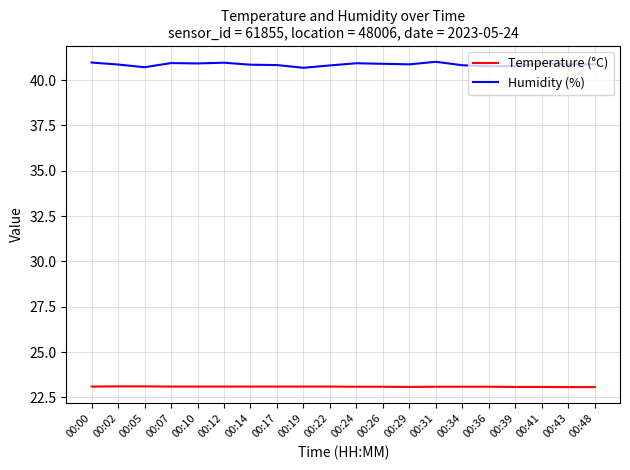

What is the spread (max minus min) of values at 00:24?

17.8